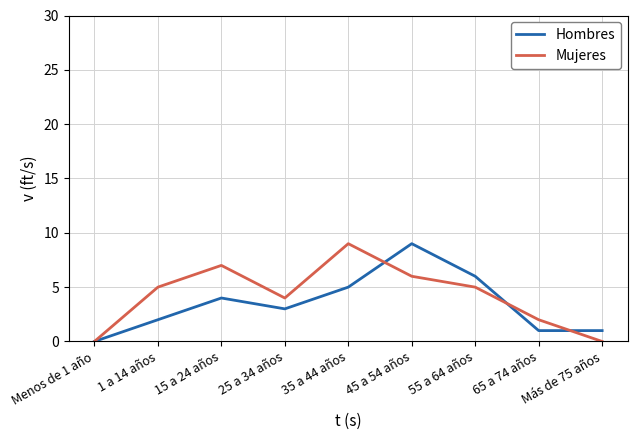

Reading left to right, extract all data points from this chart.

Hombres: Menos de 1 año=0	1 a 14 años=2	15 a 24 años=4	25 a 34 años=3	35 a 44 años=5	45 a 54 años=9	55 a 64 años=6	65 a 74 años=1	Más de 75 años=1
Mujeres: Menos de 1 año=0	1 a 14 años=5	15 a 24 años=7	25 a 34 años=4	35 a 44 años=9	45 a 54 años=6	55 a 64 años=5	65 a 74 años=2	Más de 75 años=0